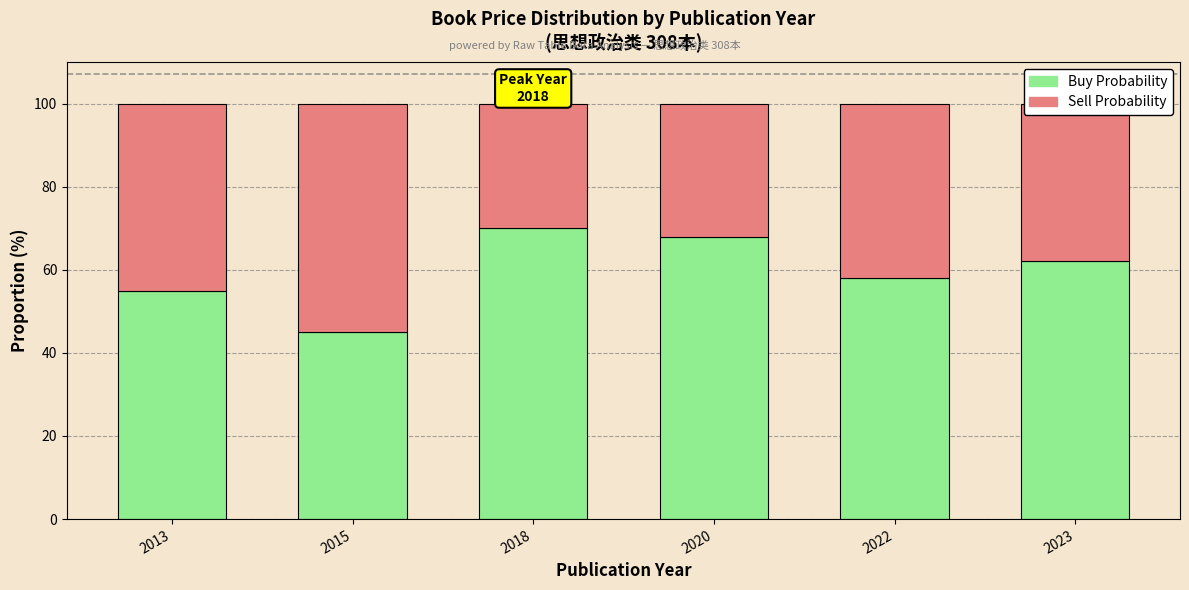

The value of Buy Probability at 2015 is 77. True or false?

False